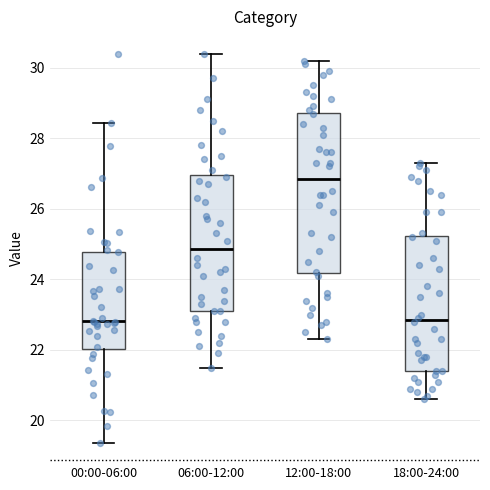

Which box's median line is the highest?

12:00-18:00